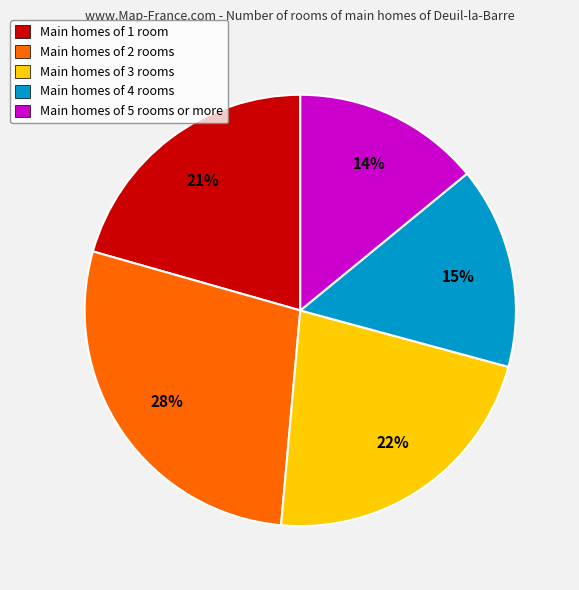

Rank the categories by value from lowest to highest.

Main homes of 5 rooms or more, Main homes of 4 rooms, Main homes of 1 room, Main homes of 3 rooms, Main homes of 2 rooms